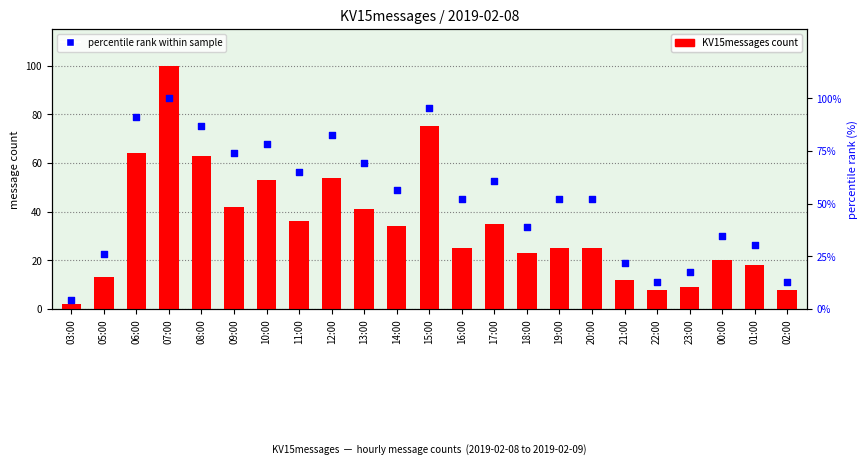

Which series reaches the maximum Y coordinate?

KV15messages count